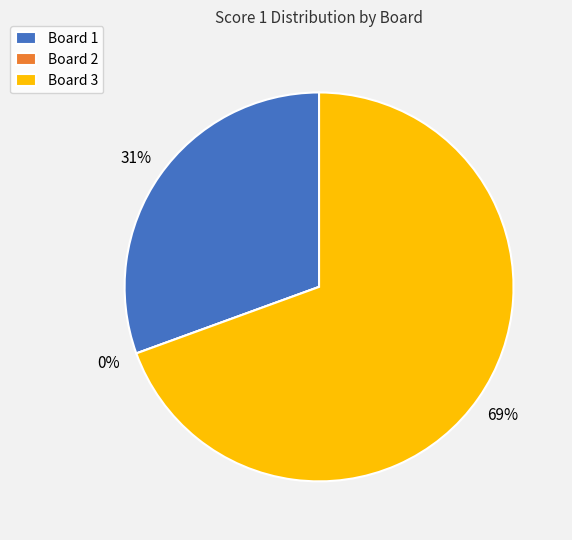

Does Board 3 represent more than half of the total?

Yes